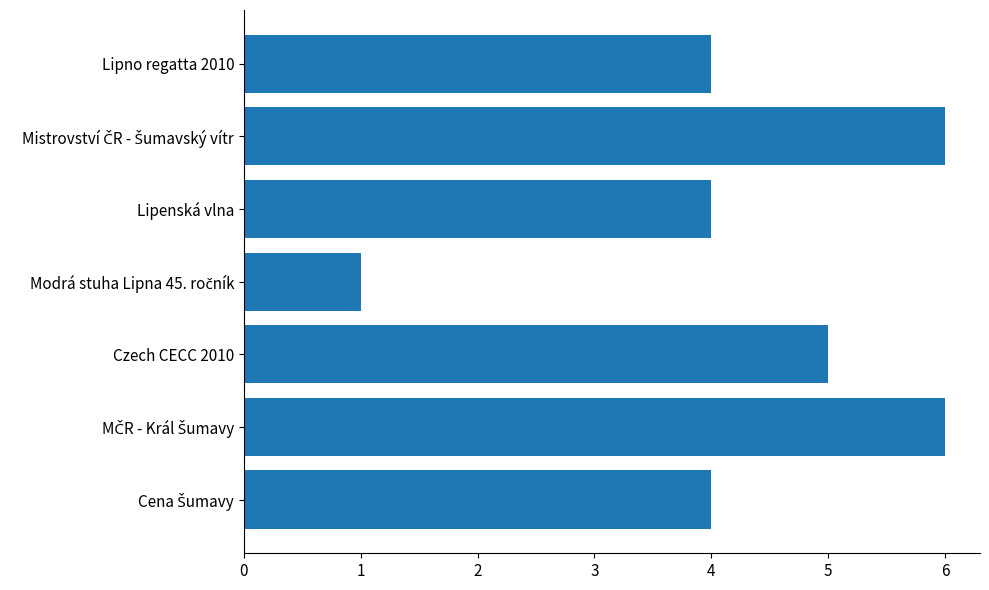

The chart shows a value of 4 at Lipenská vlna. True or false?

True